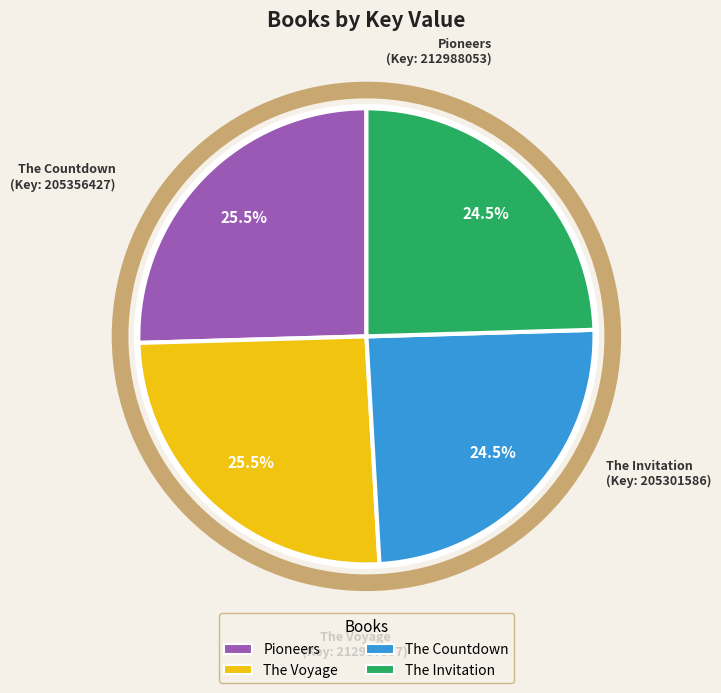

What is the ratio of the value at Pioneers to the value at The Invitation?

1.0